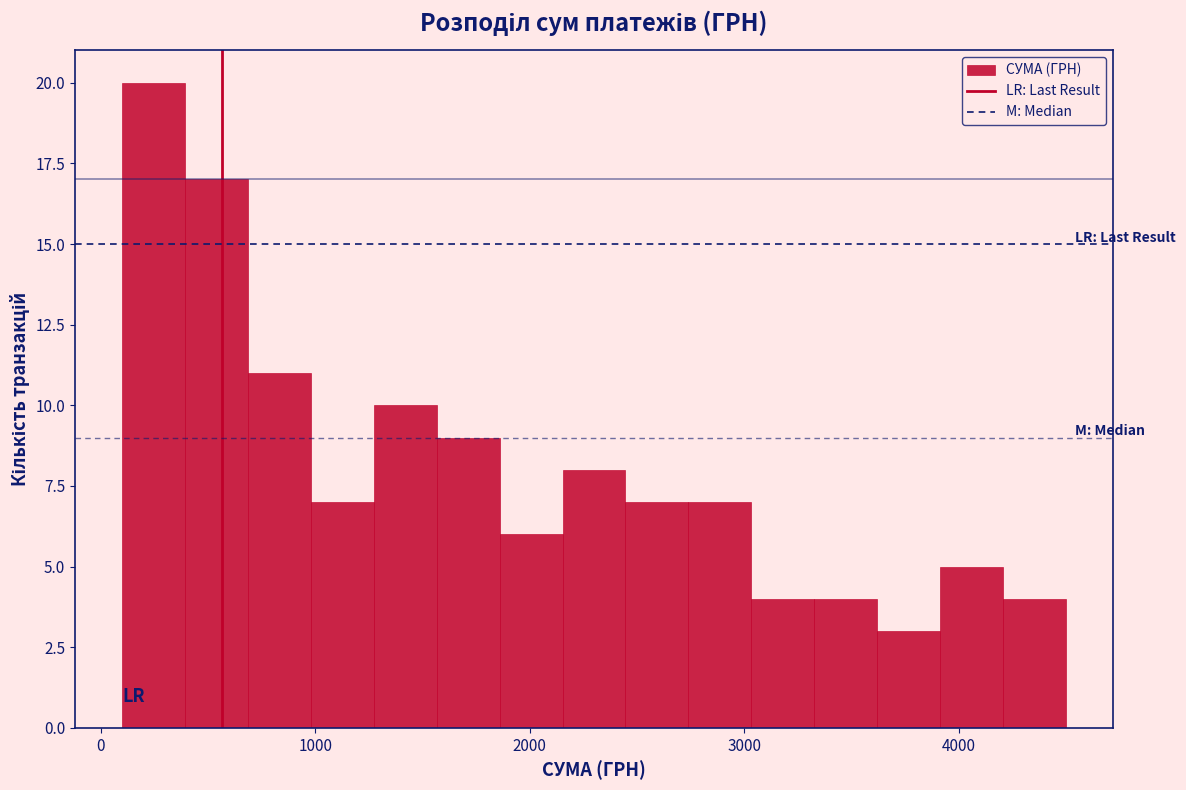

Read against the x-axis, roughly where is the centre of the tallest bar?

200